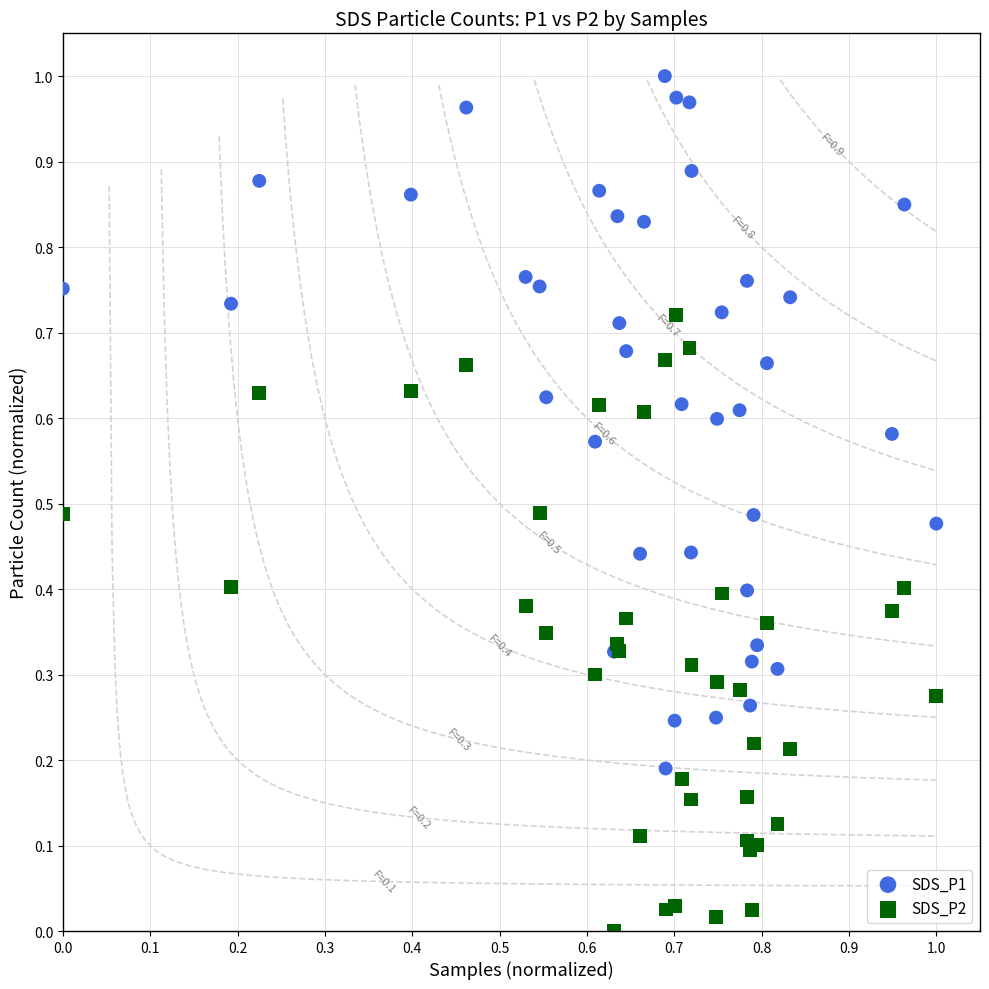

Which series contains the lowest Y value?

SDS_P2